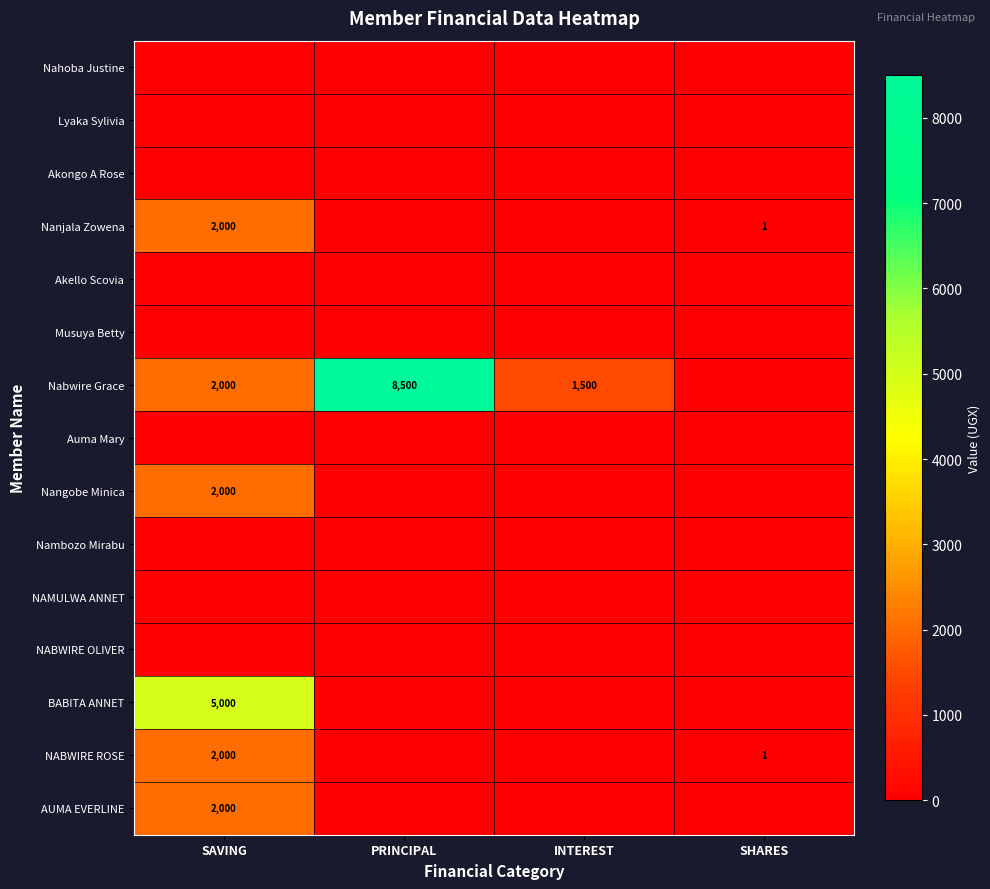

Which series has the largest range (max minus min)?

Nabwire Grace